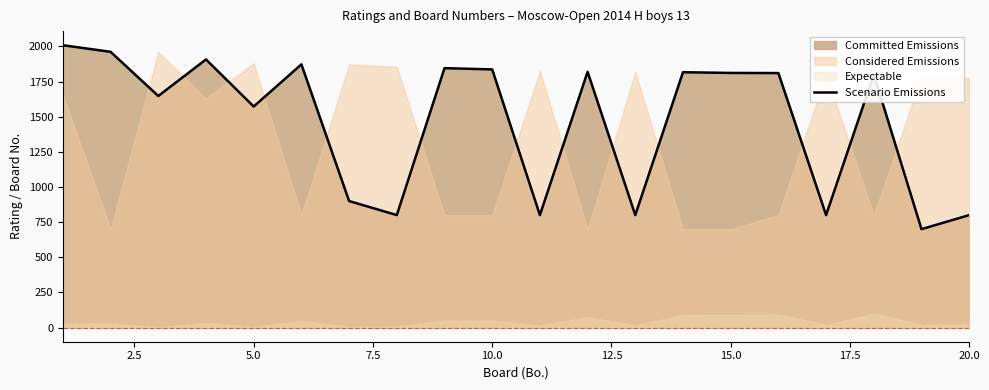

What is the minimum value for Scenario Emissions?

700